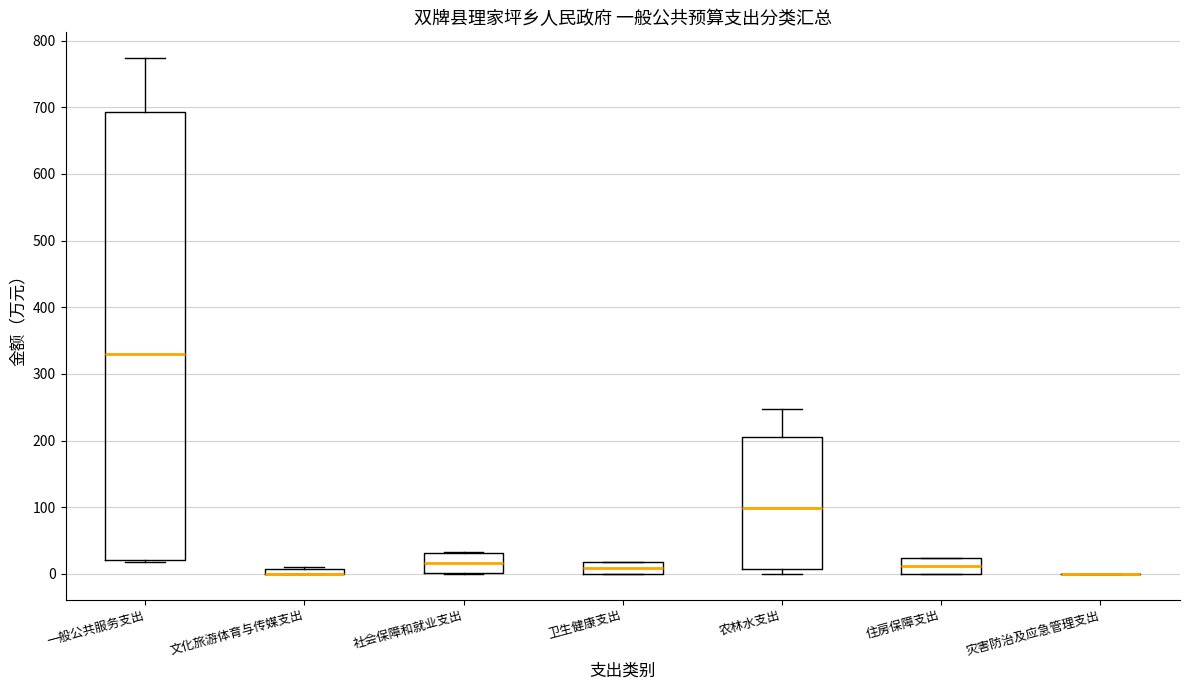

Which box is the tallest, from its lower edge to its upper edge?

一般公共服务支出